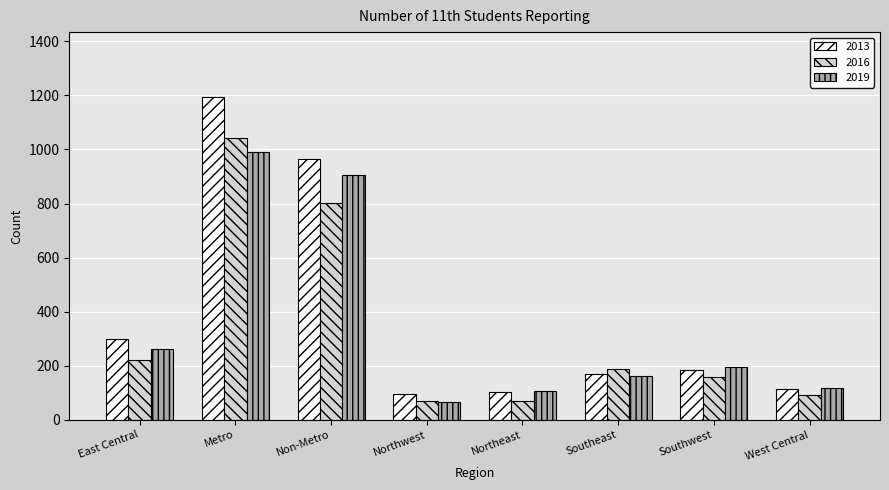

What is the label of the 6th bar from the right?

Non-Metro